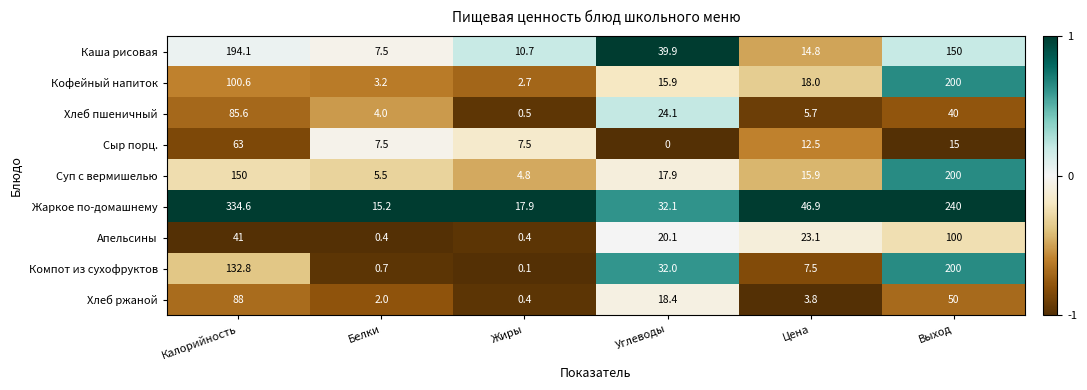

What is the spread (max minus min) of values at Цена?

43.1